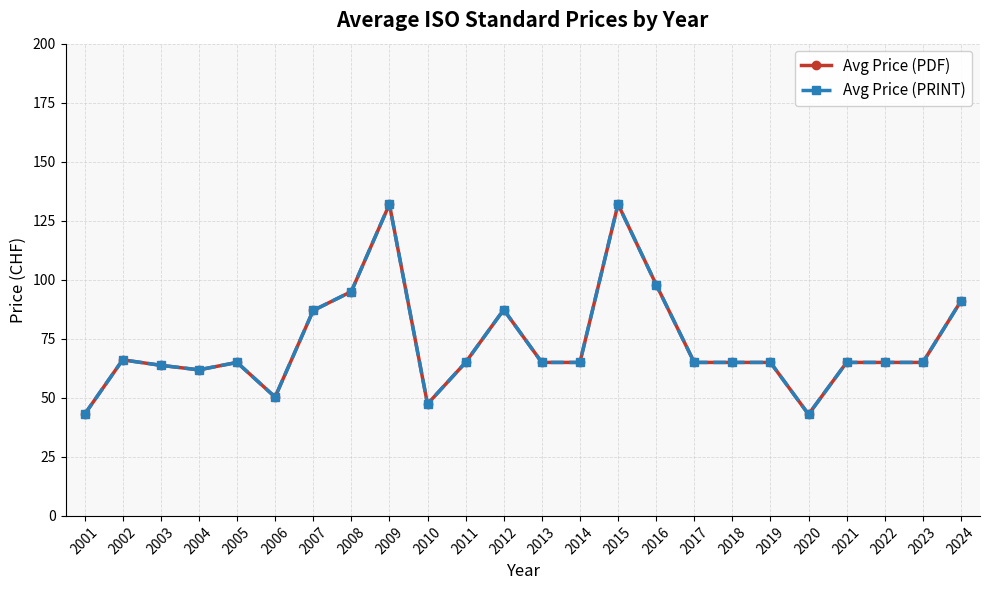

Which series changed the most between 2010 and 2021?

Avg Price (PDF)